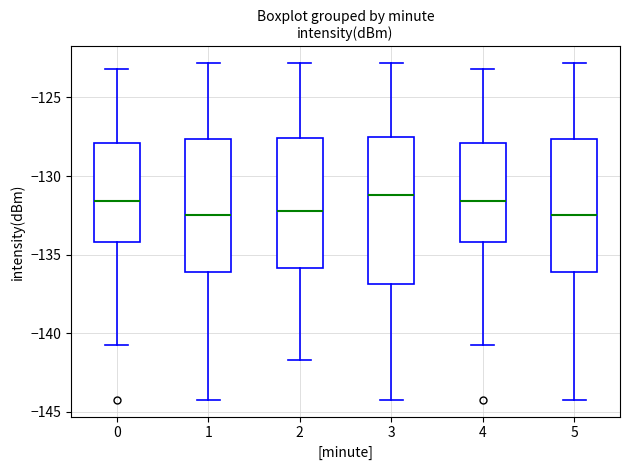

Which box is the tallest, from its lower edge to its upper edge?

3